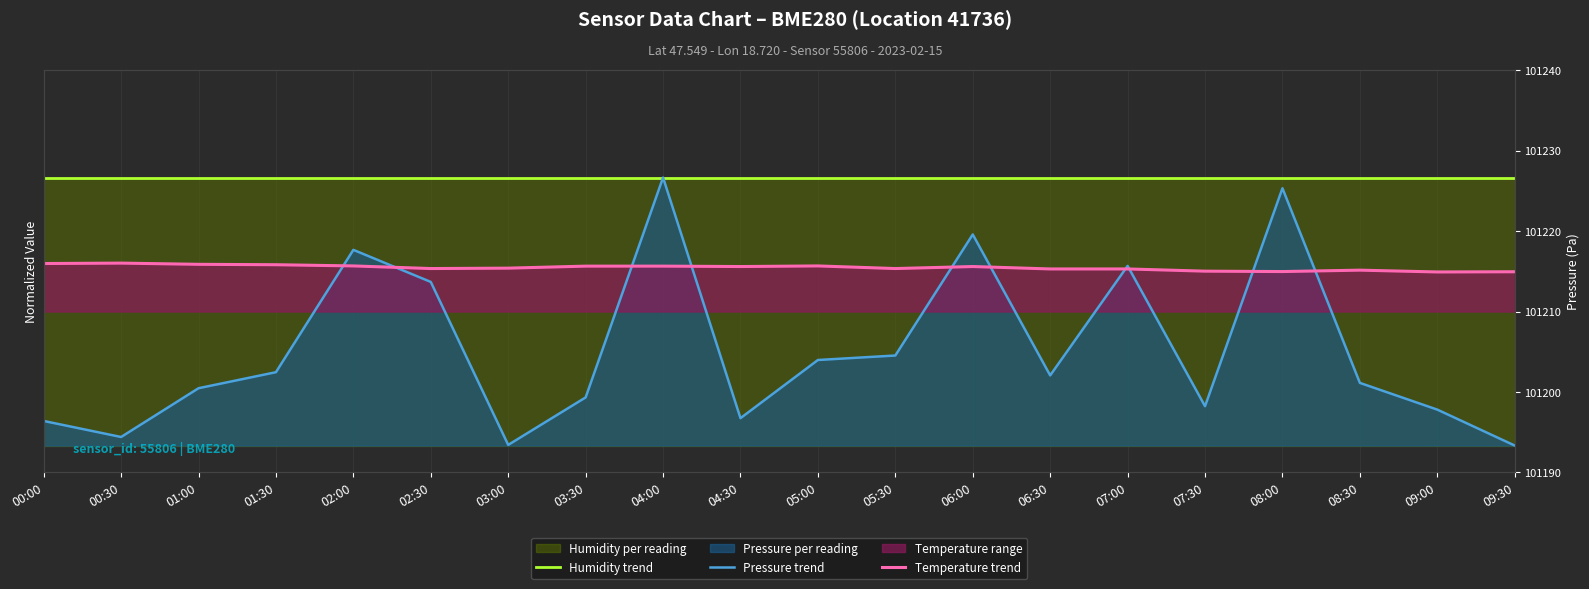

What is the sum of the Temperature trend values at 03:00 and 08:00?

1.3